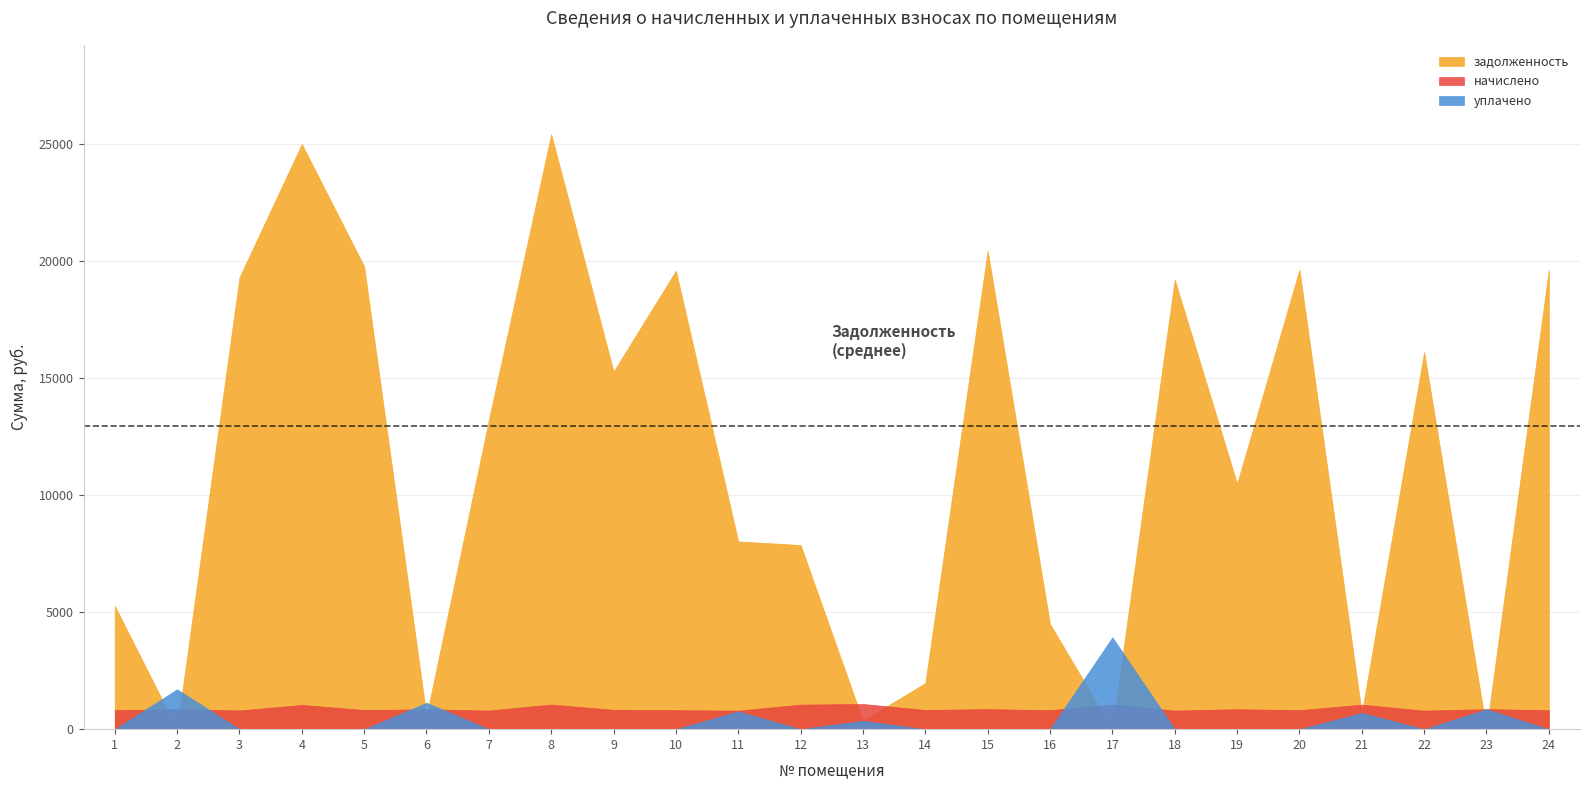

How many values in the задолженность series are below 13212?

12